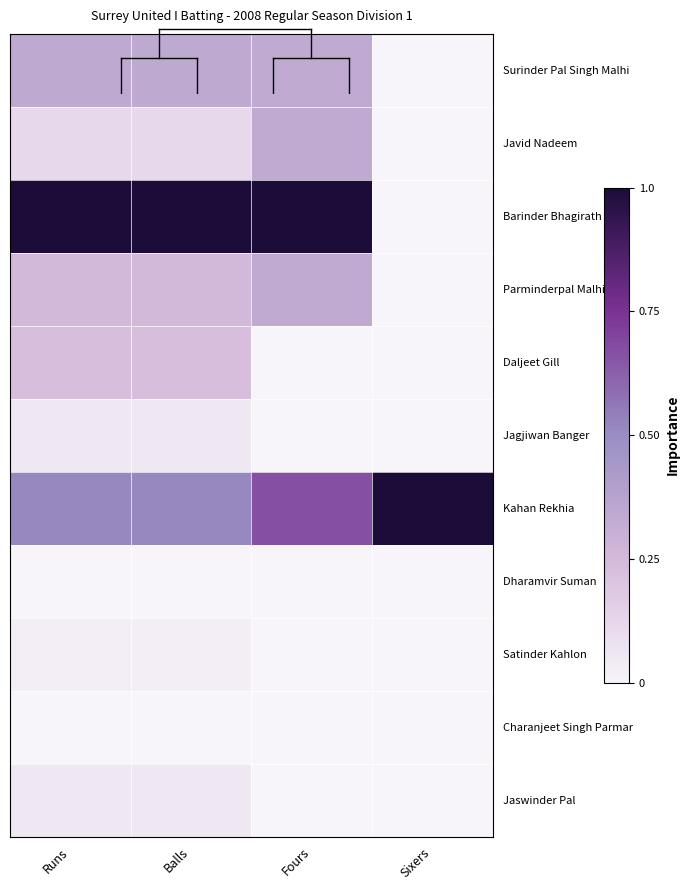

At which category is the sum across all series the highest?

Fours